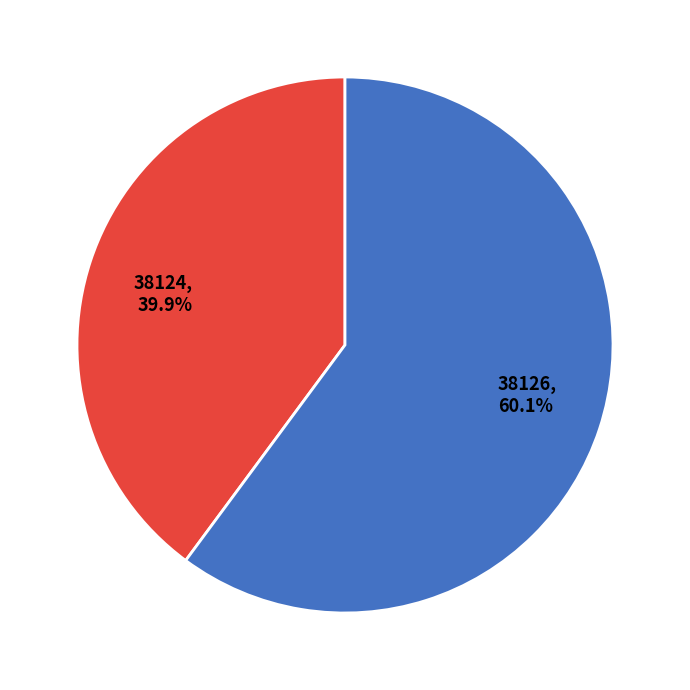

Is there a majority slice in this chart?

Yes